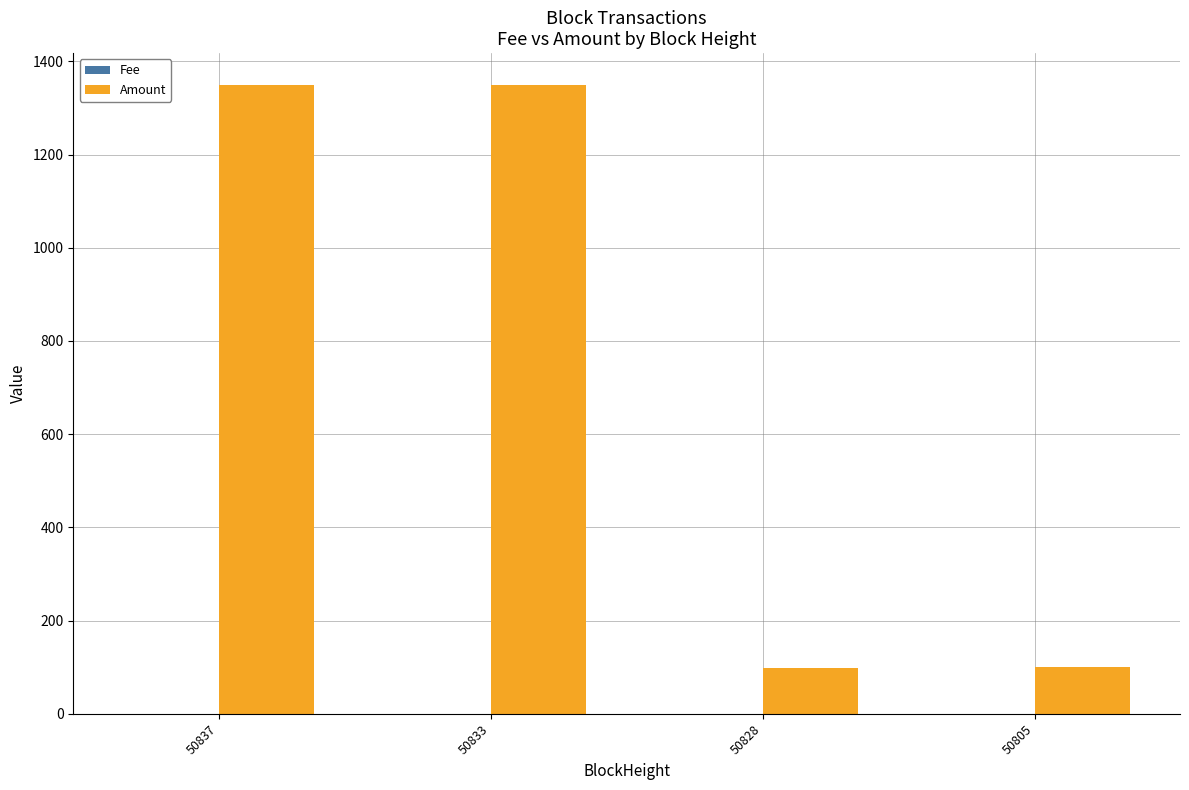

What is the greatest value displayed?

1350.0